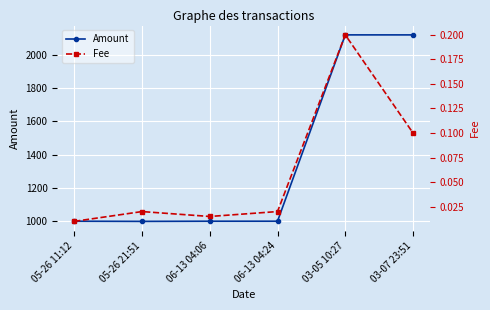

How many data points in Amount are less than 999?

1